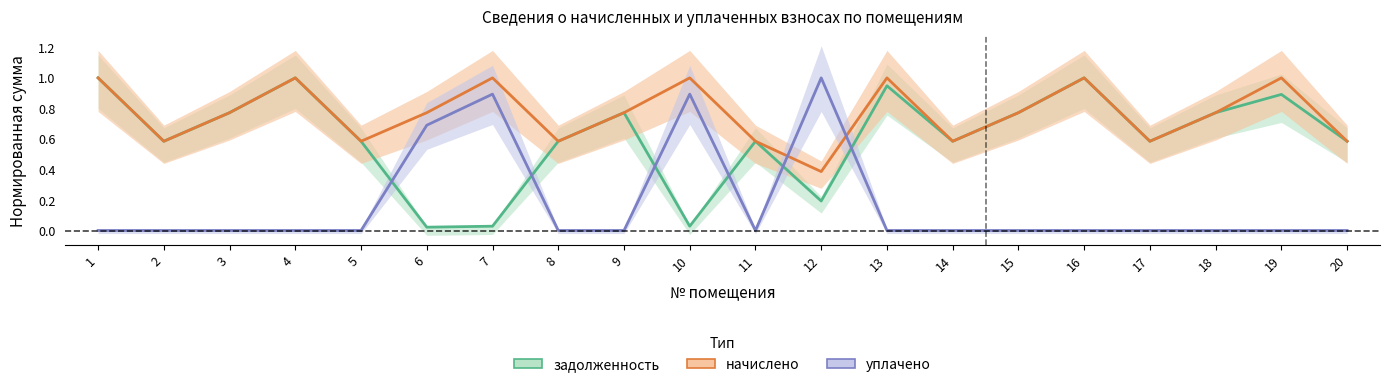

Which category has the highest value across all series?

1